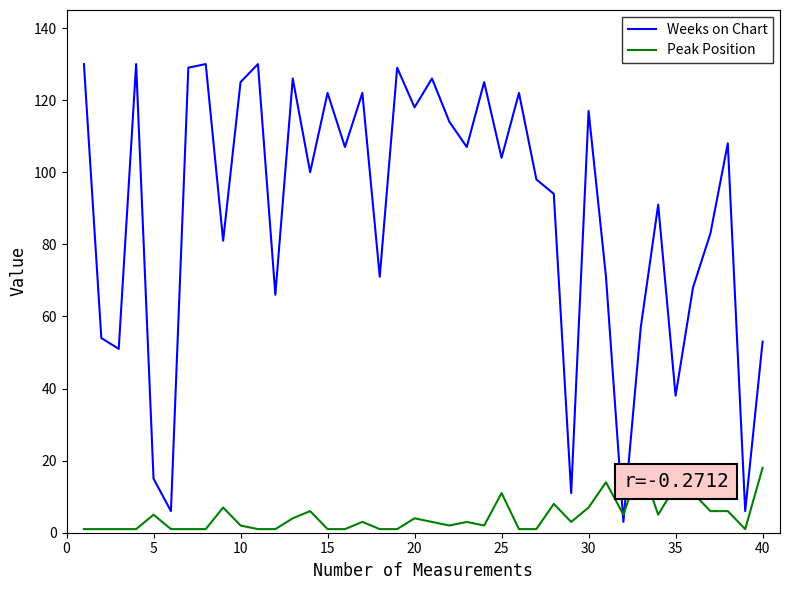

What is the greatest value displayed?

130